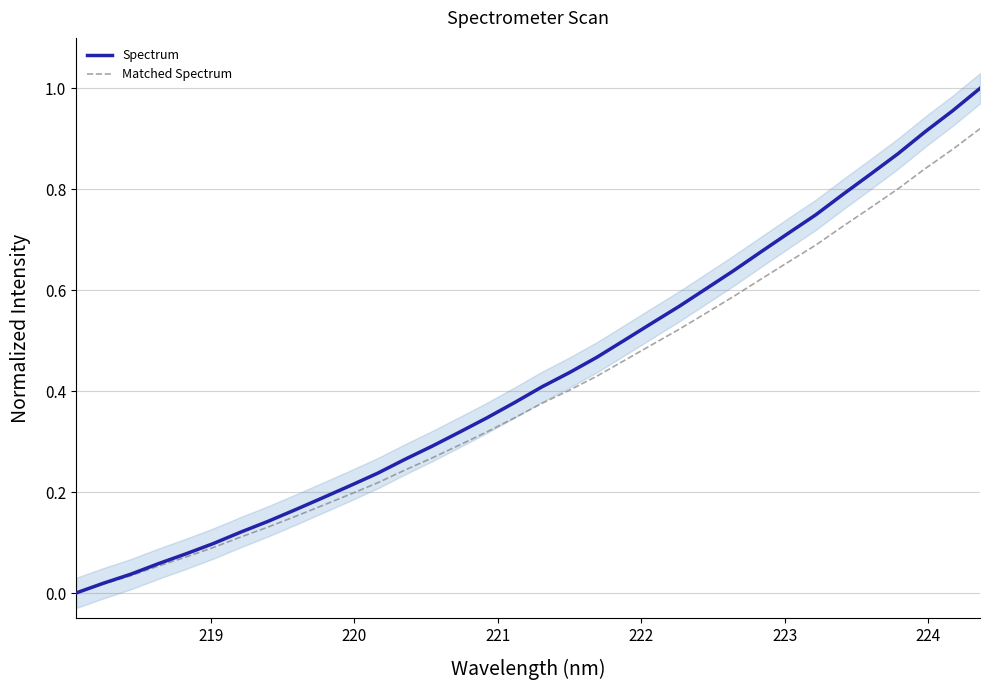

How many values in Spectrum are above zero?

33